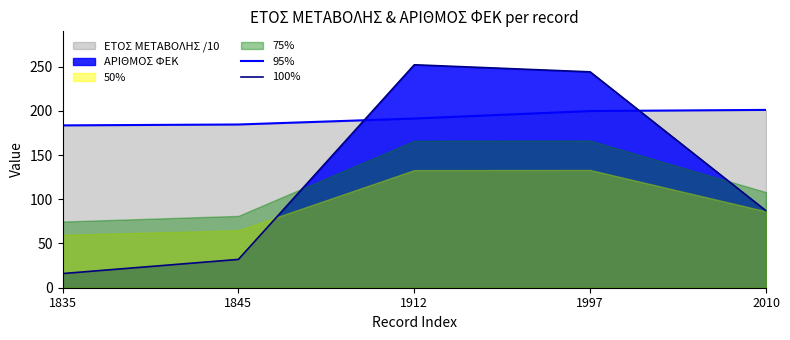

What is the minimum value shown in the chart?

16.0